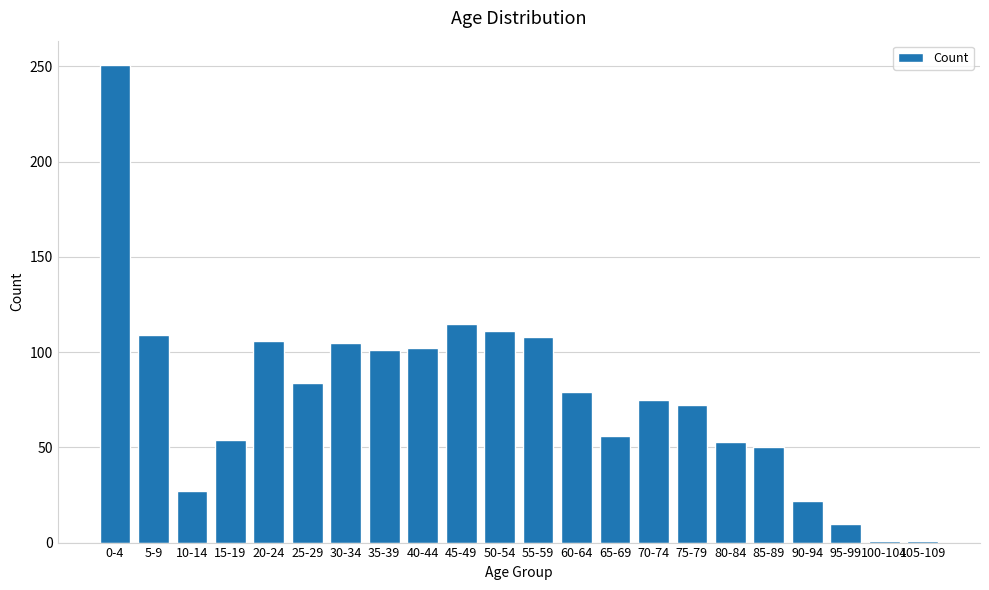

Which category has the highest value across all series?

0-4